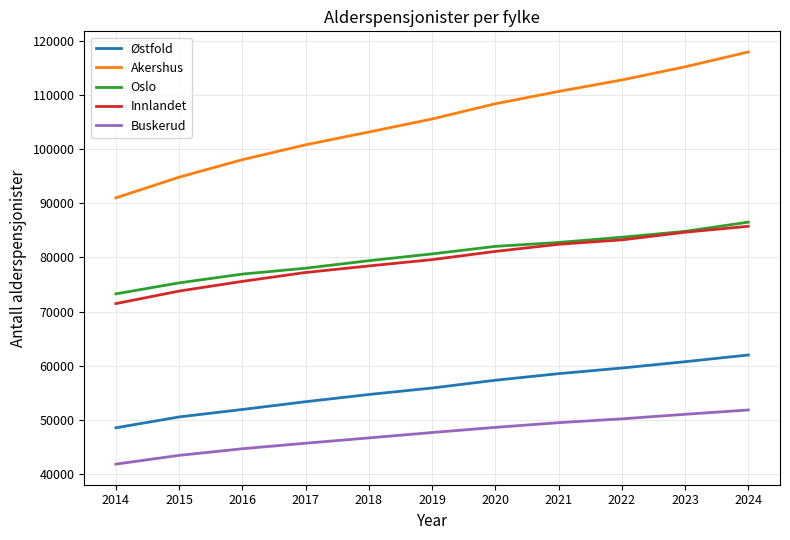

The value of Oslo at 2024 is 59132. True or false?

False